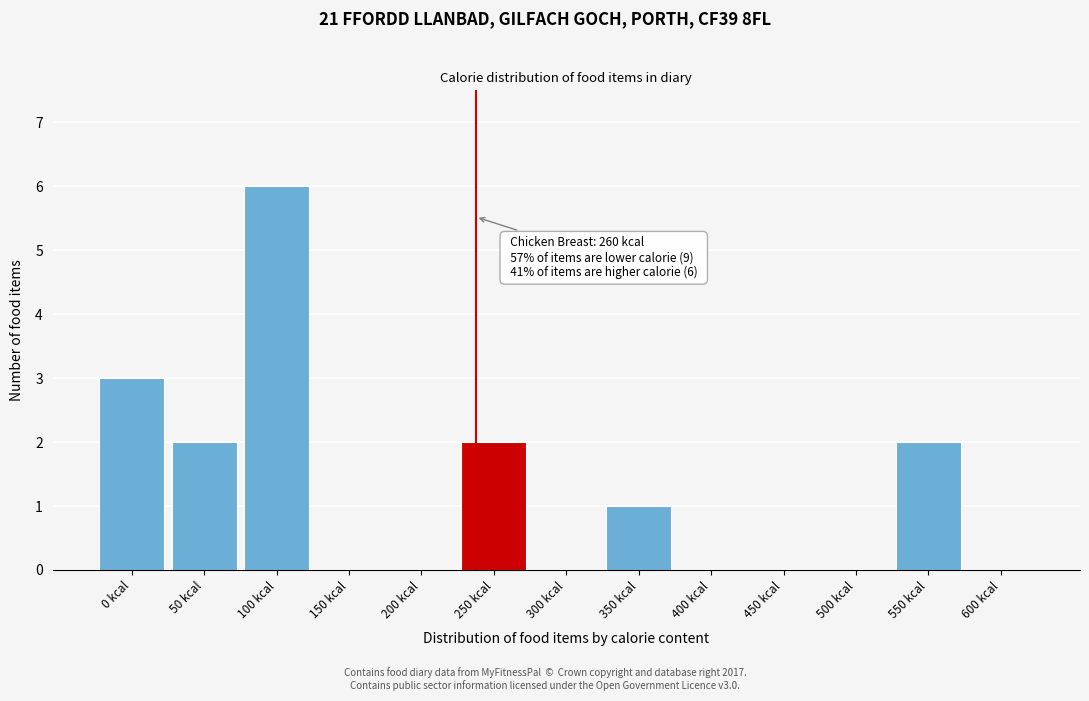

Reading left to right, list all the values displayed in this chart.

0 kcal=3	50 kcal=2	100 kcal=6	150 kcal=0	200 kcal=0	250 kcal=2	300 kcal=0	350 kcal=1	400 kcal=0	450 kcal=0	500 kcal=0	550 kcal=2	600 kcal=0